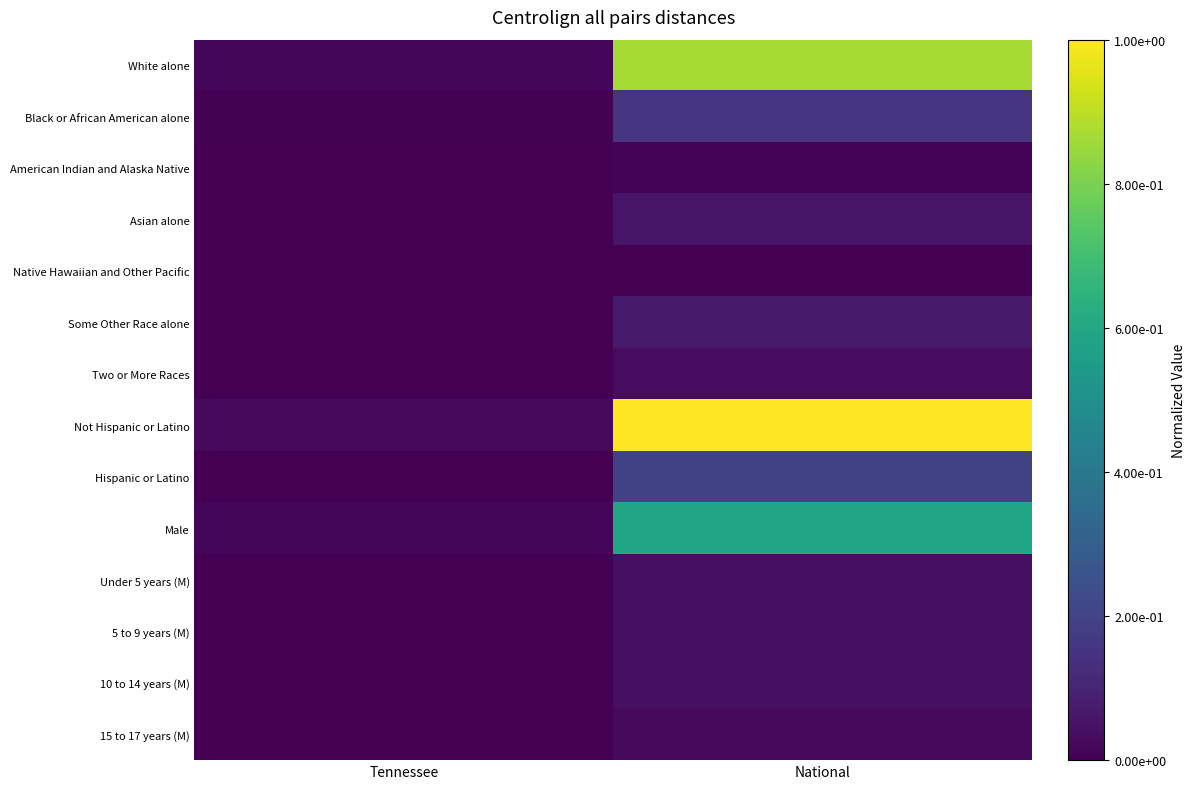

Reading right to left, extract all data points from this chart.

White alone: National=0.9	Tennessee=0.0
Black or African American alone: National=0.2	Tennessee=0.0
American Indian and Alaska Native: National=0.0	Tennessee=0.0
Asian alone: National=0.1	Tennessee=0.0
Native Hawaiian and Other Pacific: National=0.0	Tennessee=0.0
Some Other Race alone: National=0.1	Tennessee=0.0
Two or More Races: National=0.0	Tennessee=0.0
Not Hispanic or Latino: National=1.0	Tennessee=0.0
Hispanic or Latino: National=0.2	Tennessee=0.0
Male: National=0.6	Tennessee=0.0
Under 5 years (M): National=0.0	Tennessee=0.0
5 to 9 years (M): National=0.0	Tennessee=0.0
10 to 14 years (M): National=0.0	Tennessee=0.0
15 to 17 years (M): National=0.0	Tennessee=0.0